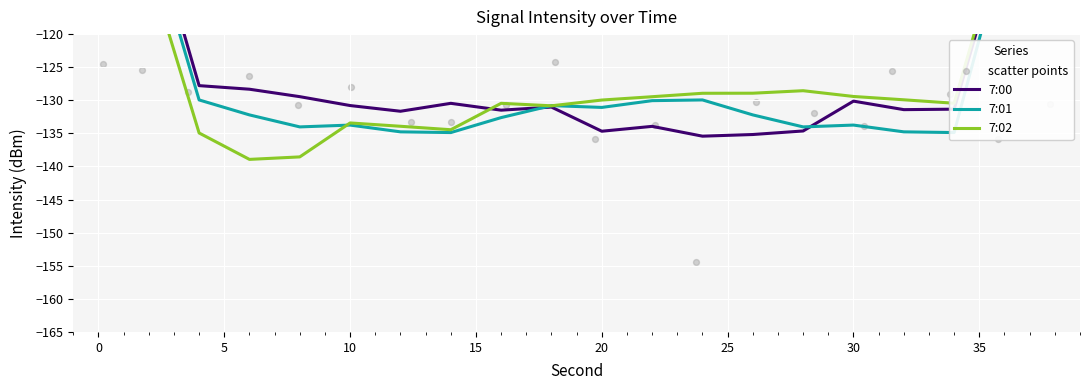

Which series contains the highest Y value?

7:00